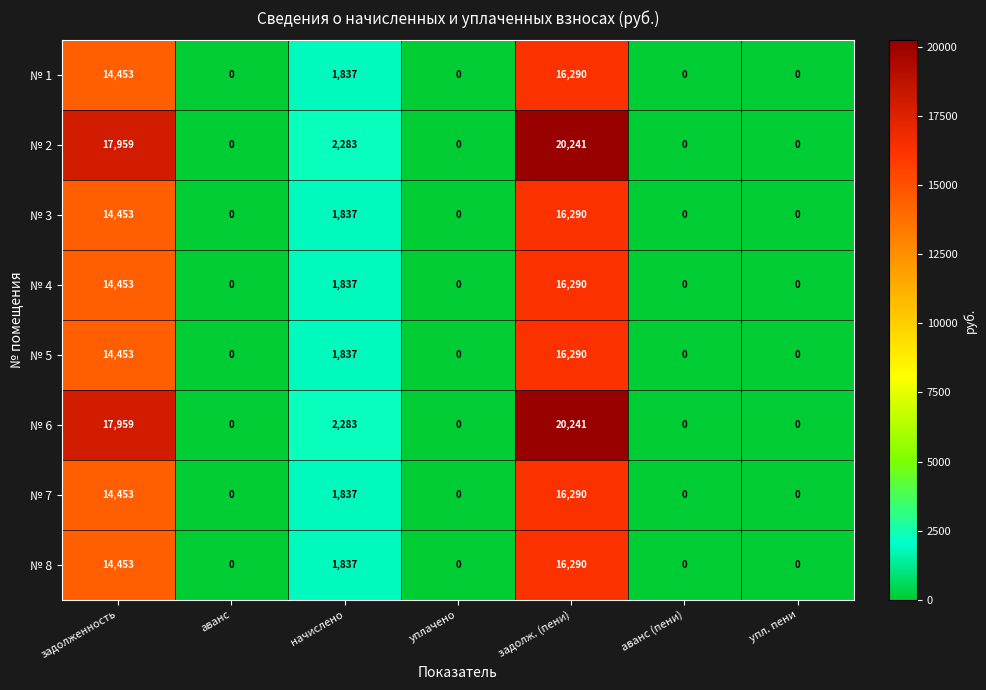

What is the maximum value for № 8?

16290